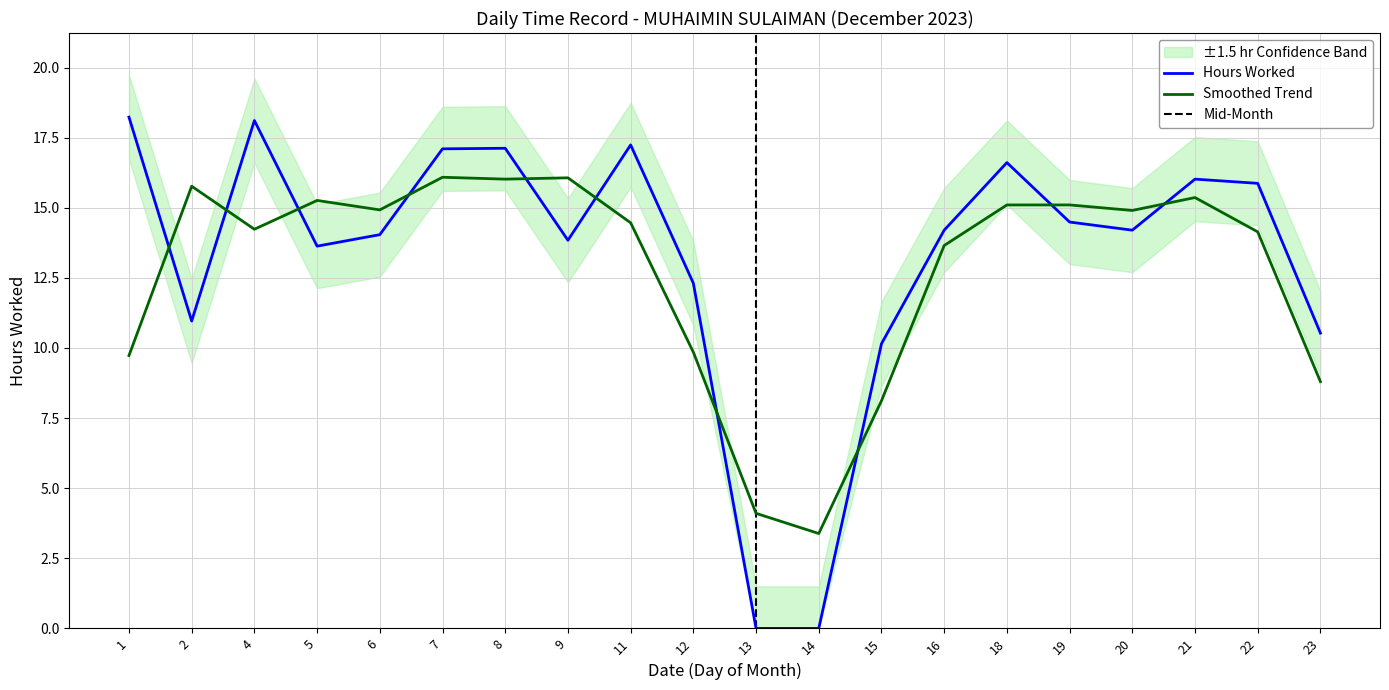

What is the sum of all values?

264.6